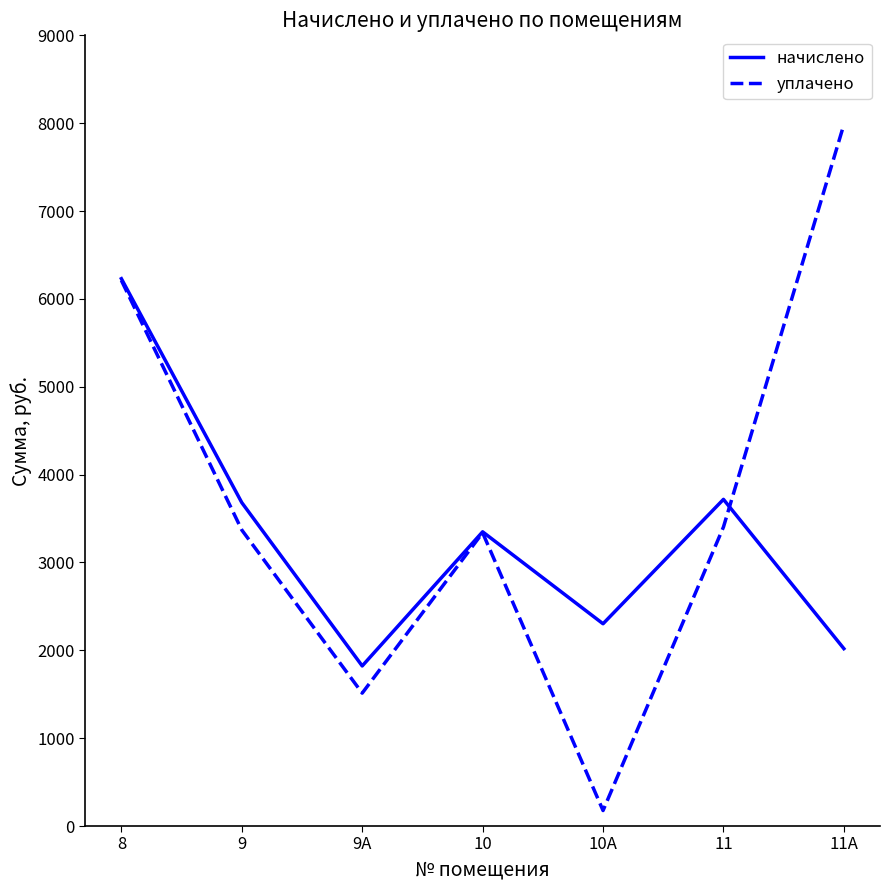

Which series has the largest total across all categories?

уплачено